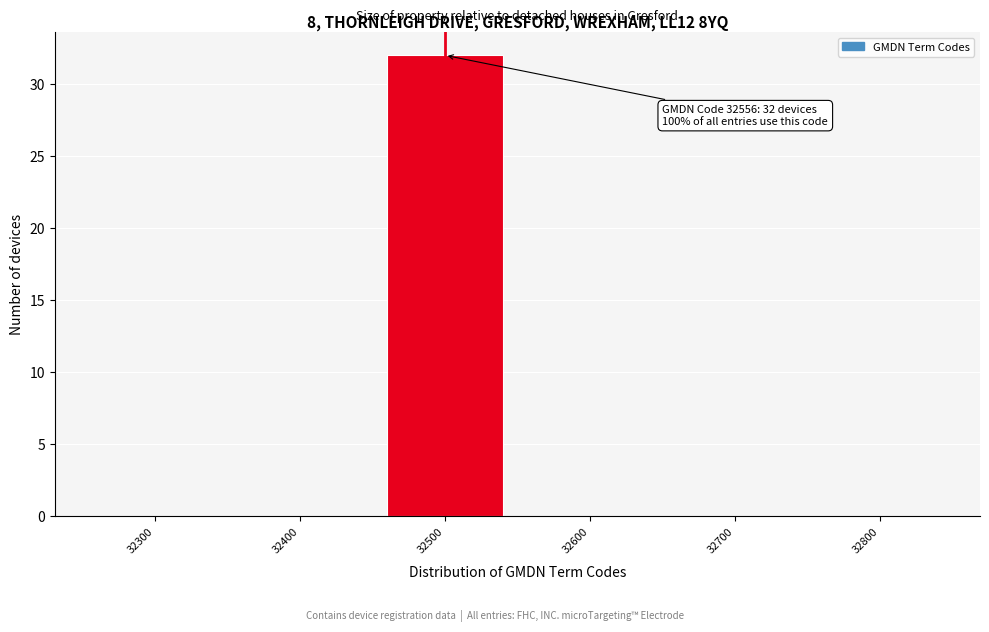

Reading left to right, transcribe all the data shown in this chart.

32300=0	32400=0	32500=32	32600=0	32700=0	32800=0